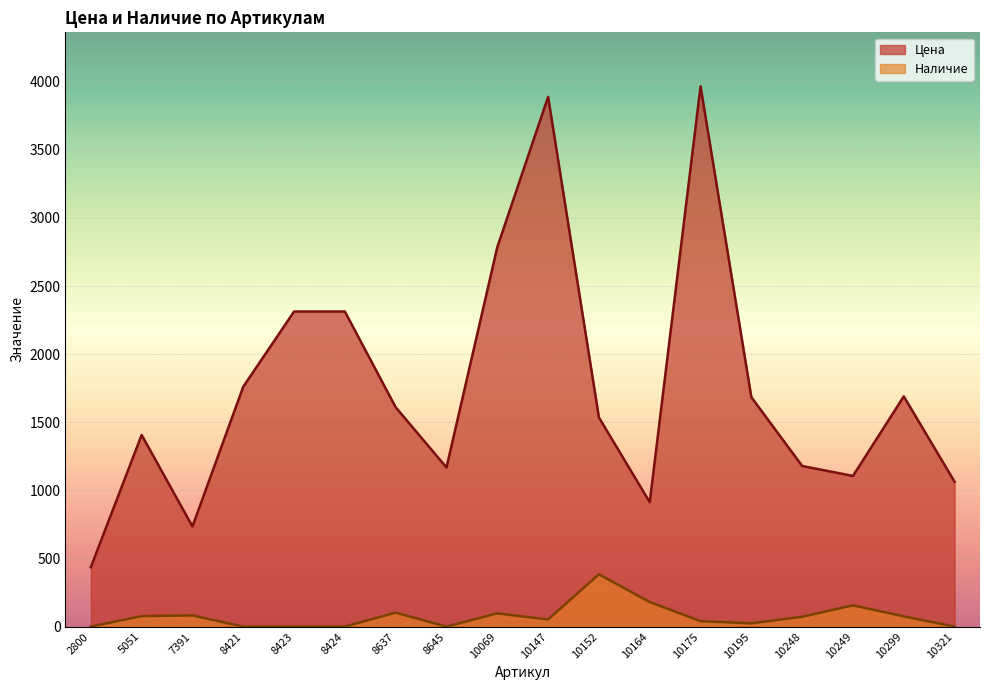

True or false: Цена and Наличие intersect in this chart.

False